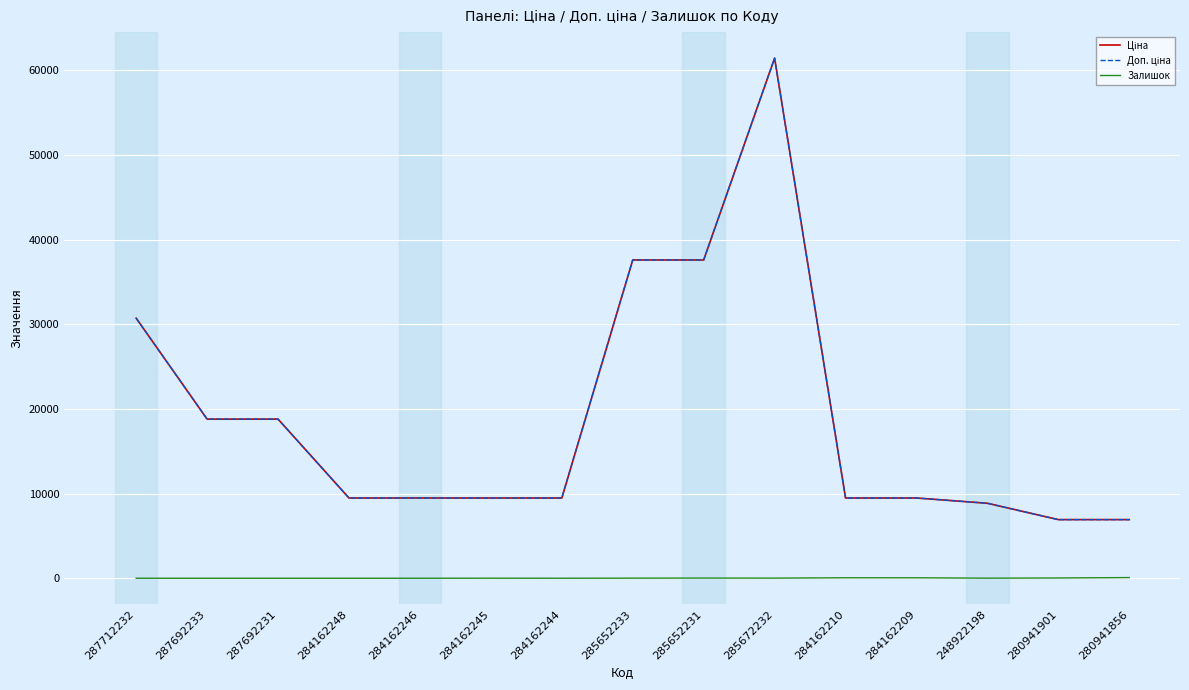

True or false: Залишок and Доп. ціна cross at least once.

False